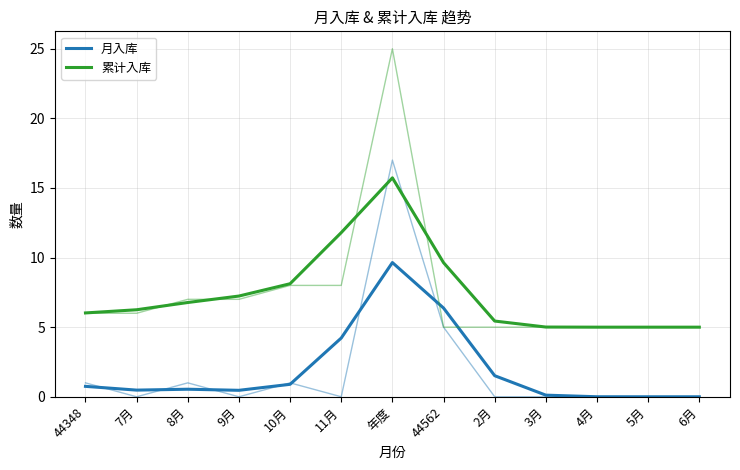

Reading left to right, extract all data points from this chart.

月入库: 44348=0.7	7月=0.5	8月=0.5	9月=0.5	10月=0.9	11月=4.2	年度=9.6	44562=6.4	2月=1.5	3月=0.1	4月=0.0	5月=0.0	6月=0.0
累计入库: 44348=6.0	7月=6.3	8月=6.8	9月=7.2	10月=8.1	11月=11.8	年度=15.7	44562=9.6	2月=5.4	3月=5.0	4月=5.0	5月=5.0	6月=5.0